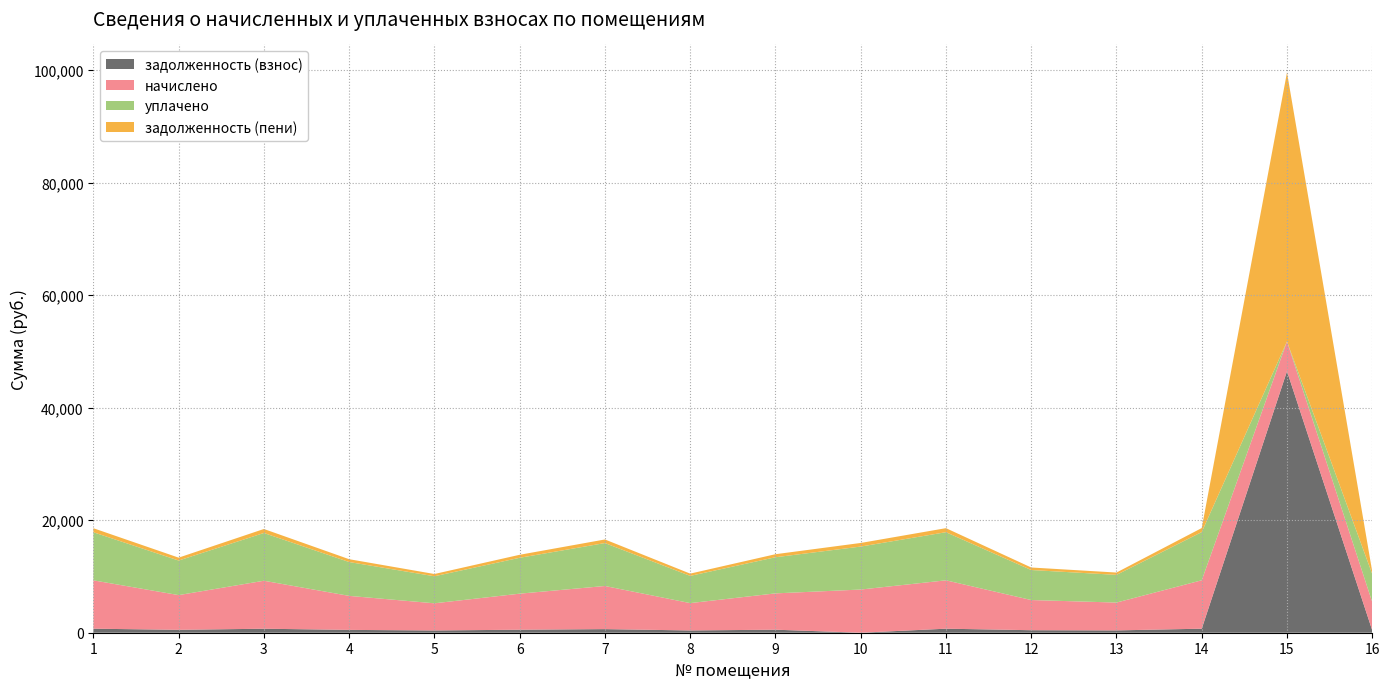

Reading left to right, transcribe all the data shown in this chart.

задолженность (взнос): 1=716.1	2=514.5	3=710.8	4=503.6	5=402.4	6=534.1	7=639.1	8=405.0	9=538.0	10=0.0	11=716.5	12=447.0	13=412.3	14=717.4	15=46494.1	16=418.2
начислено: 1=8593.4	2=6173.4	3=8529.6	4=6045.8	5=4828.6	6=6409.2	7=7668.7	8=4860.4	9=6455.9	10=7676.6	11=8598.0	12=5363.8	13=4948.1	14=8608.2	15=5285.2	16=5018.6
уплачено: 1=8551.9	2=6143.6	3=8488.4	4=6016.4	5=4805.2	6=6378.2	7=7631.7	8=4836.9	9=6424.7	10=7639.6	11=8556.5	12=5337.9	13=4924.2	14=8566.6	15=0.0	16=4994.4
задолженность (пени): 1=716.1	2=514.5	3=710.8	4=504.1	5=402.4	6=534.1	7=639.1	8=405.0	9=538.0	10=639.7	11=716.5	12=447.0	13=412.3	14=717.4	15=47815.3	16=418.2